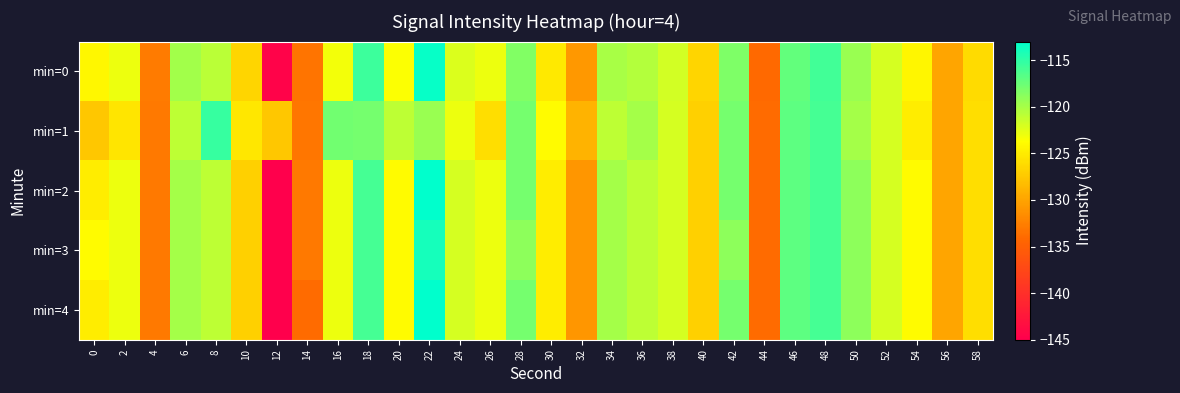

Reading left to right, transcribe all the data shown in this chart.

min=0: 0=-124.2	2=-123.0	4=-132.8	6=-119.8	8=-120.9	10=-126.6	12=-144.6	14=-133.4	16=-123.2	18=-115.6	20=-123.6	22=-113.3	24=-122.2	26=-122.9	28=-118.4	30=-125.2	32=-130.9	34=-120.1	36=-120.6	38=-121.8	40=-126.6	42=-118.3	44=-134.1	46=-117.2	48=-115.8	50=-119.5	52=-122.0	54=-124.3	56=-129.9	58=-126.2
min=1: 0=-127.5	2=-125.4	4=-132.9	6=-120.9	8=-115.3	10=-125.3	12=-127.5	14=-133.1	16=-117.8	18=-118.0	20=-121.0	22=-119.5	24=-123.0	26=-126.0	28=-118.0	30=-124.0	32=-129.0	34=-121.0	36=-120.0	38=-122.0	40=-127.0	42=-118.0	44=-134.0	46=-117.0	48=-116.0	50=-120.0	52=-122.0	54=-125.0	56=-130.0	58=-126.0
min=2: 0=-125.0	2=-123.0	4=-133.0	6=-120.0	8=-121.0	10=-127.0	12=-145.0	14=-133.0	16=-123.0	18=-116.0	20=-124.0	22=-113.0	24=-122.0	26=-123.0	28=-118.0	30=-125.0	32=-131.0	34=-120.0	36=-121.0	38=-122.0	40=-127.0	42=-118.0	44=-134.0	46=-117.0	48=-116.0	50=-119.0	52=-122.0	54=-124.0	56=-130.0	58=-126.0
min=3: 0=-124.0	2=-123.0	4=-133.0	6=-120.0	8=-121.0	10=-127.0	12=-145.0	14=-133.0	16=-123.0	18=-116.0	20=-124.0	22=-114.0	24=-122.0	26=-123.0	28=-119.0	30=-125.0	32=-131.0	34=-120.0	36=-121.0	38=-122.0	40=-127.0	42=-119.0	44=-134.0	46=-117.0	48=-116.0	50=-119.0	52=-122.0	54=-124.0	56=-130.0	58=-126.0
min=4: 0=-125.0	2=-123.0	4=-133.0	6=-120.0	8=-121.0	10=-127.0	12=-145.0	14=-134.0	16=-123.0	18=-116.0	20=-124.0	22=-113.0	24=-122.0	26=-123.0	28=-118.0	30=-125.0	32=-131.0	34=-120.0	36=-121.0	38=-122.0	40=-127.0	42=-118.0	44=-134.0	46=-117.0	48=-116.0	50=-119.0	52=-122.0	54=-124.0	56=-130.0	58=-126.0